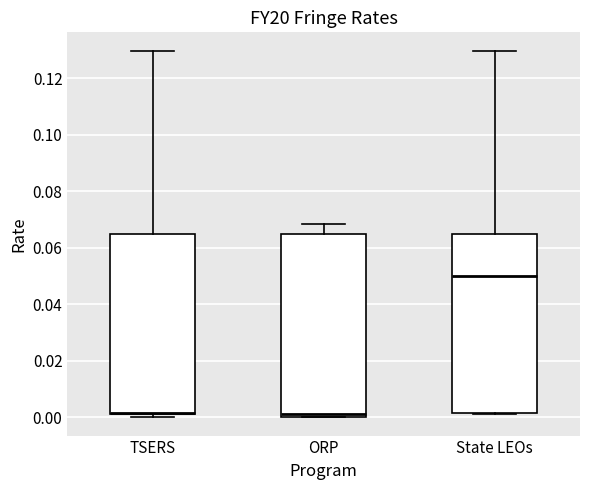

Reading left to right, transcribe this box plot: for each box, give where its median line is, the range the box spans, and where its two whiskers end, as read against the y-axis. The values are not printed on the chart, so give them approximately, as read against the axis.

TSERS: median 0.002 (just above the box's lower edge), box 0.002 to 0.064, whiskers 0.000 to 0.130
ORP: median 0.002, box 0.000 to 0.064, whiskers 0.000 to 0.068
State LEOs: median 0.050, box 0.002 to 0.064, whiskers 0.002 (just below the box's lower edge) to 0.130